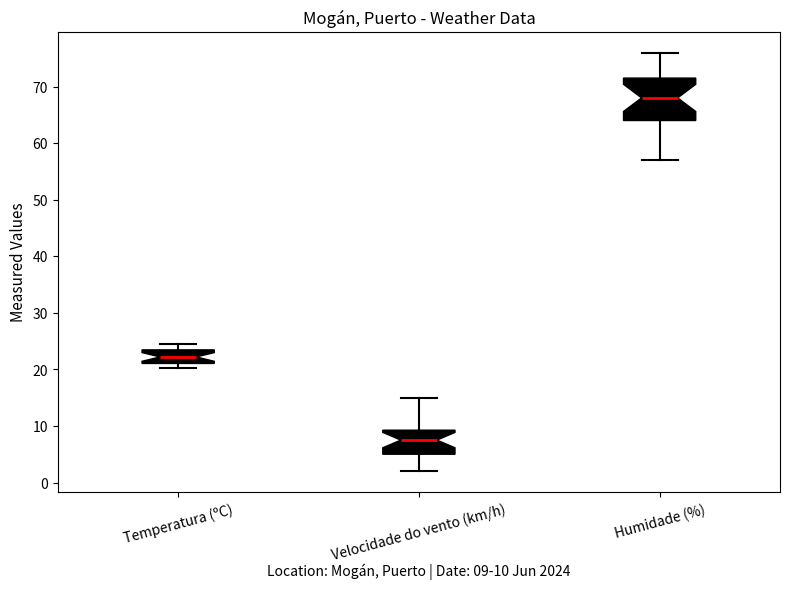

Which box's median line is the lowest?

Velocidade do vento (km/h)